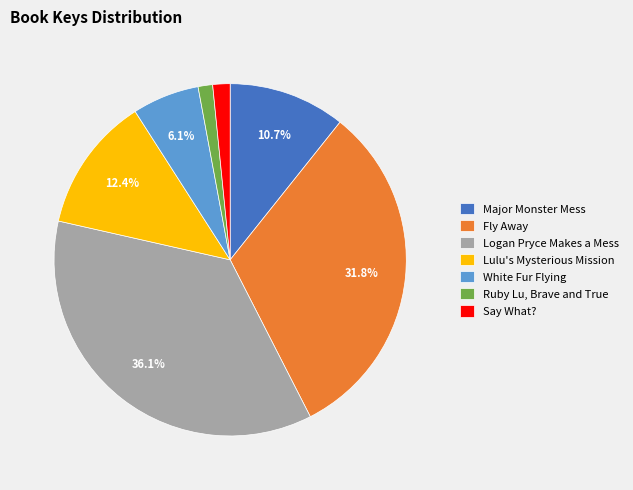

What is the largest slice in the pie chart?

Logan Pryce Makes a Mess